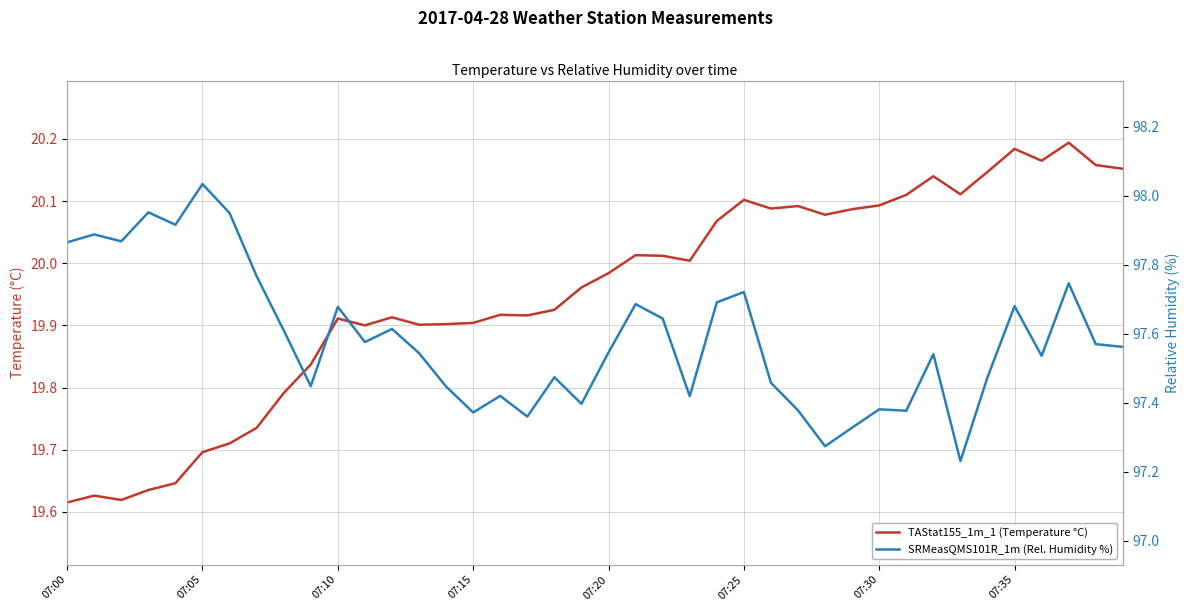

What is the spread (max minus min) of values at 26?

77.4